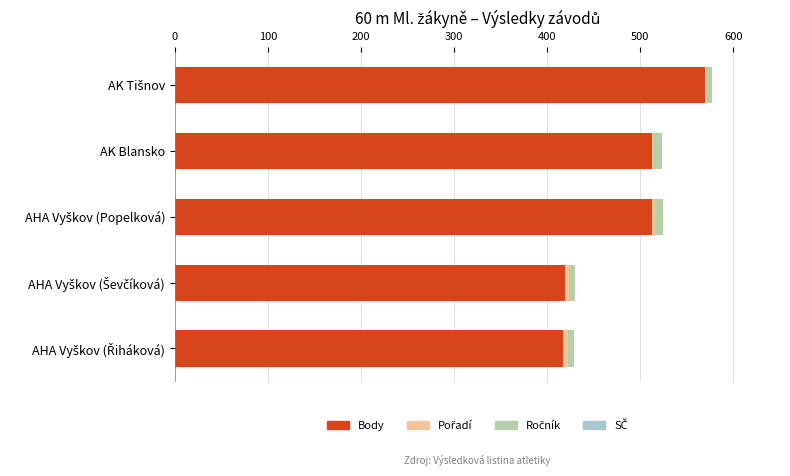

Is it true that Body equals 513 at AK Blansko?

True